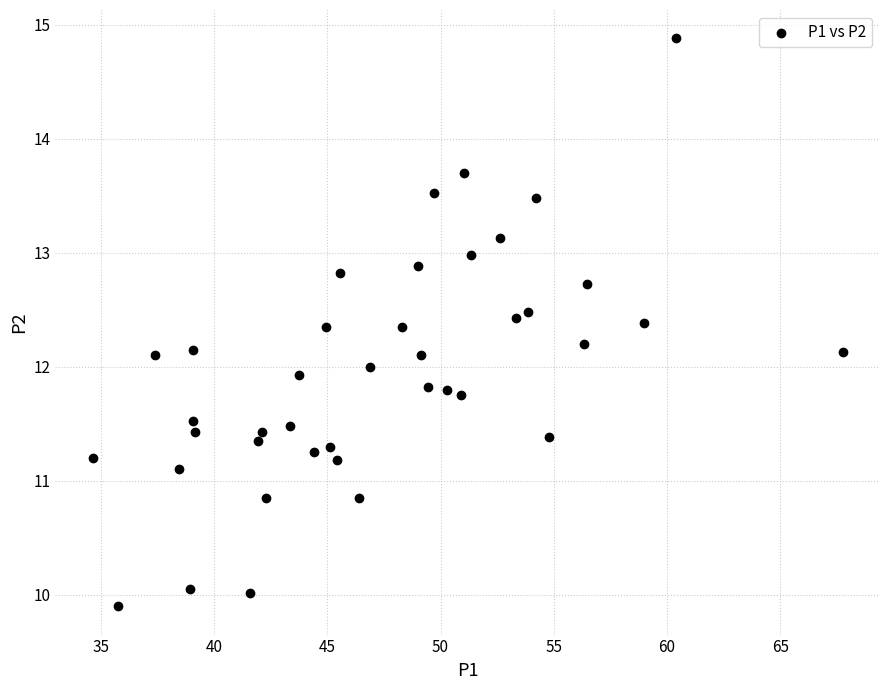

What is the range of Y values (max minus min)?

5.0